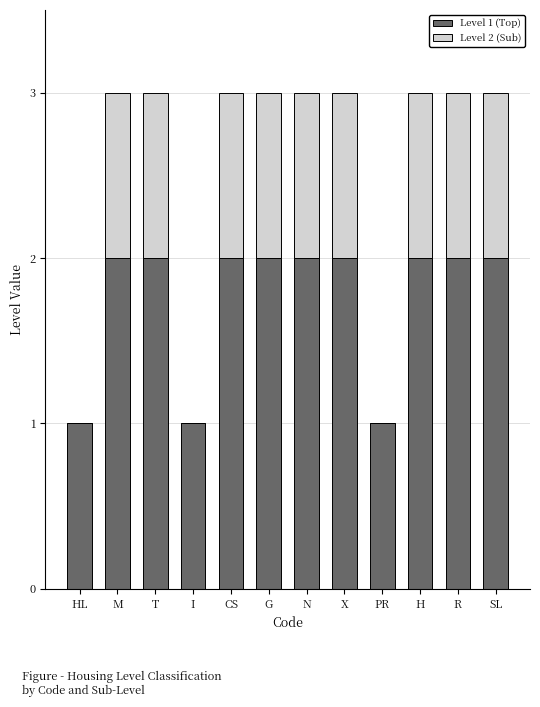

Is it true that Level 1 (Top) equals 3 at X?

False